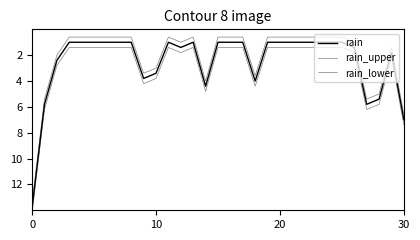

True or false: rain and rain_upper cross at least once.

False